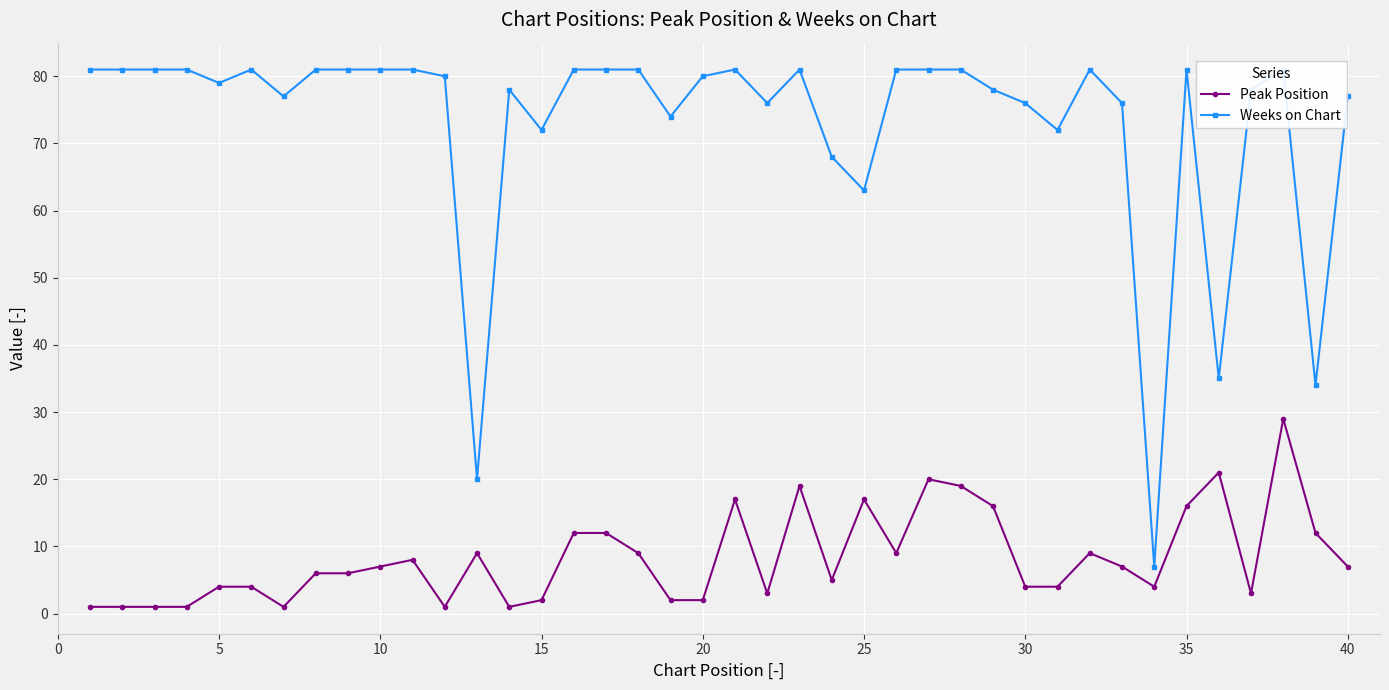

Is it true that Peak Position equals 4 at 30?

True